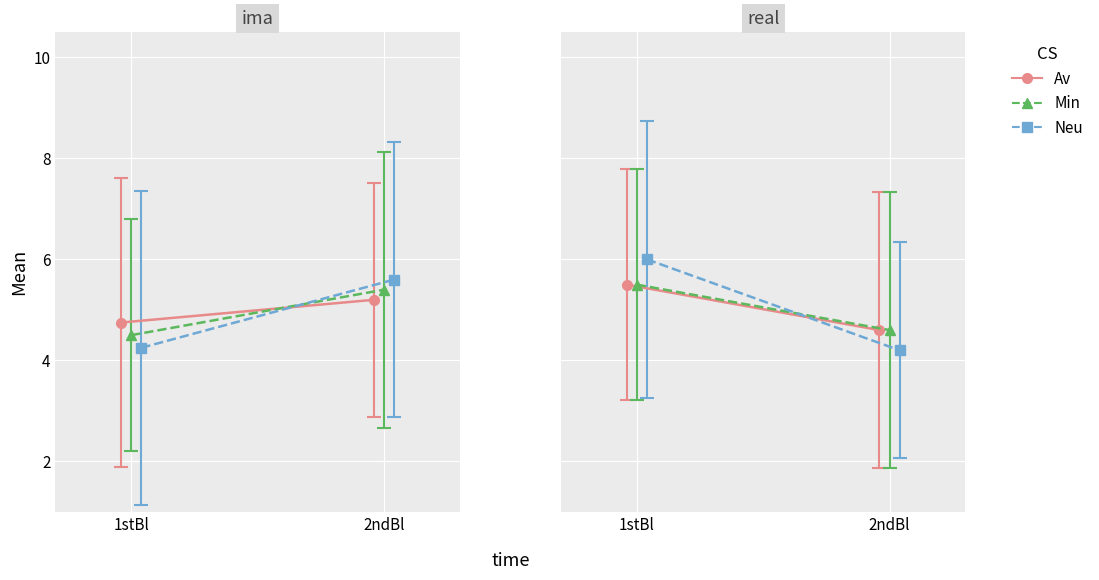

What is the label of the 2nd point from the right?

1stBl